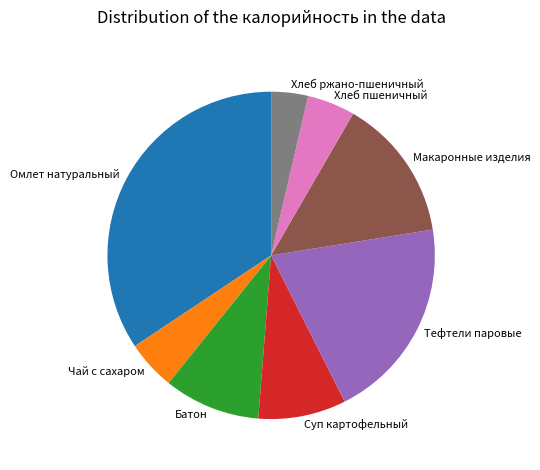

Do Чай с сахаром and Хлеб ржано-пшеничный together represent more than half of the pie?

No